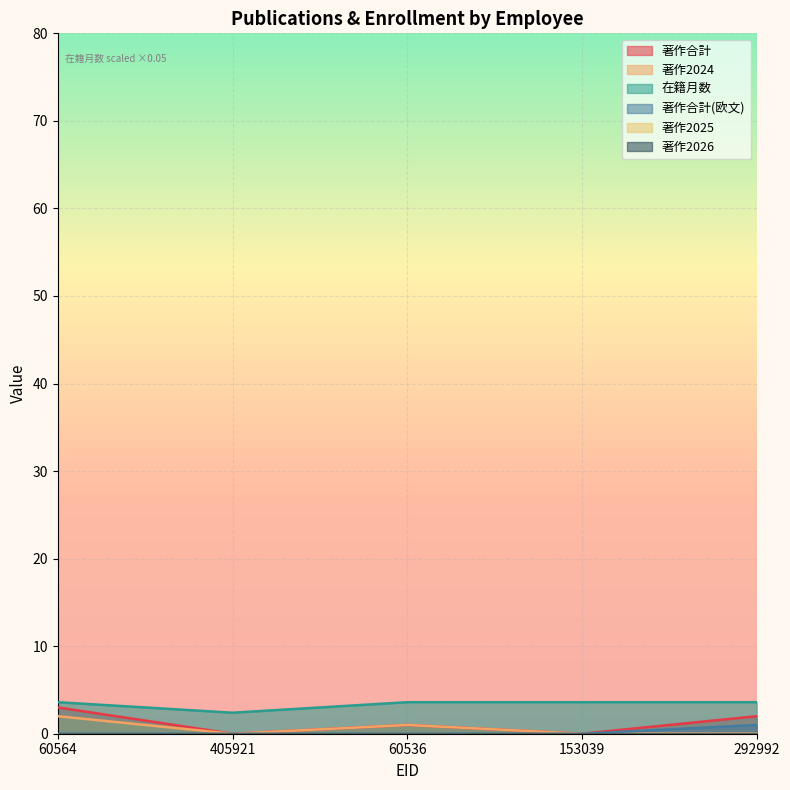

What is the average value of the 在籍月数 series?

3.4